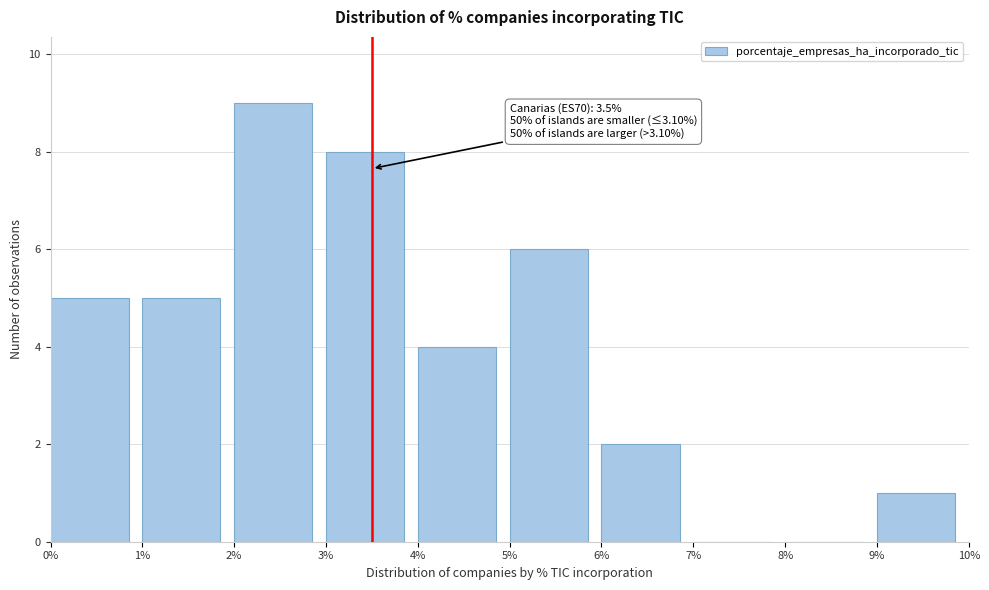

Over which range of the x-axis is the bar tallest?

2% to 3%